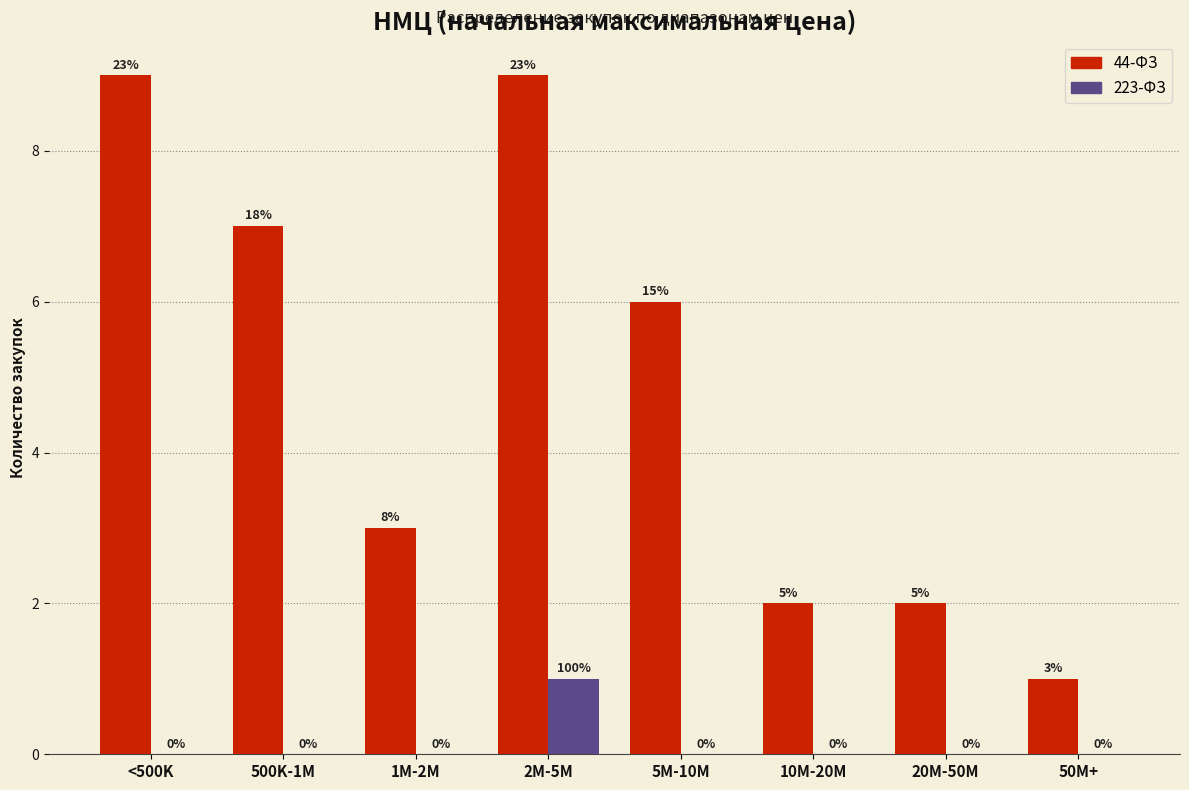

Reading left to right, what are all the values shown in this chart?

44-ФЗ: <500K=9	500K-1M=7	1M-2M=3	2M-5M=9	5M-10M=6	10M-20M=2	20M-50M=2	50M+=1
223-ФЗ: <500K=0	500K-1M=0	1M-2M=0	2M-5M=1	5M-10M=0	10M-20M=0	20M-50M=0	50M+=0